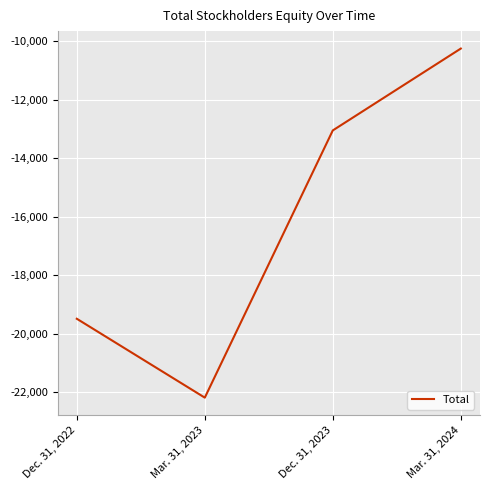

Rank the categories by value from lowest to highest.

Mar. 31, 2023, Dec. 31, 2022, Dec. 31, 2023, Mar. 31, 2024